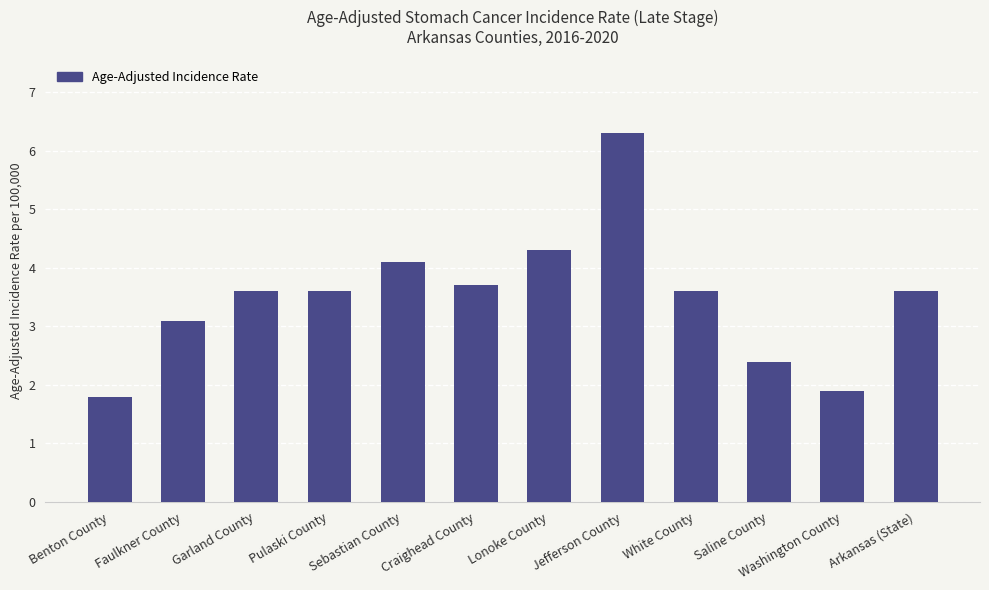

Where is the data nearest to the value 4?

Sebastian County